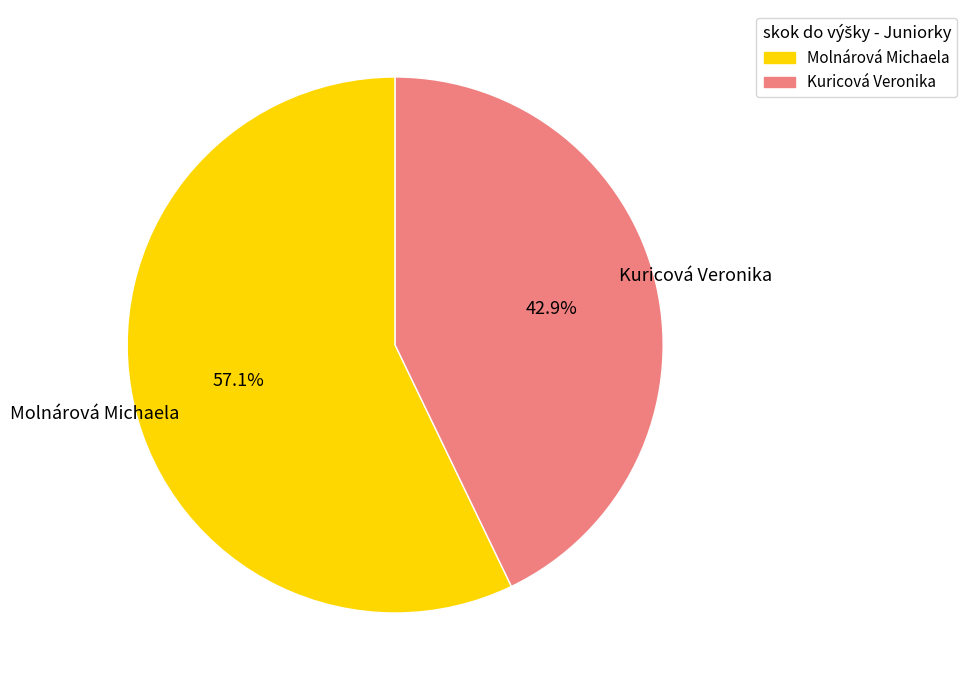

Rank the categories by value from lowest to highest.

Kuricová Veronika, Molnárová Michaela